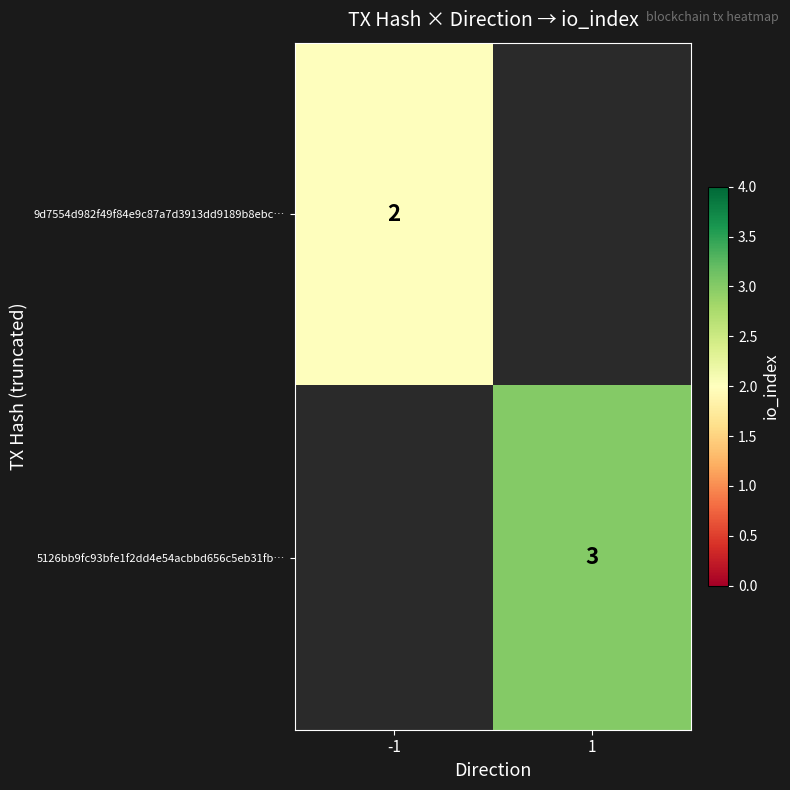

At how many categories does at least one series exceed 2?

1